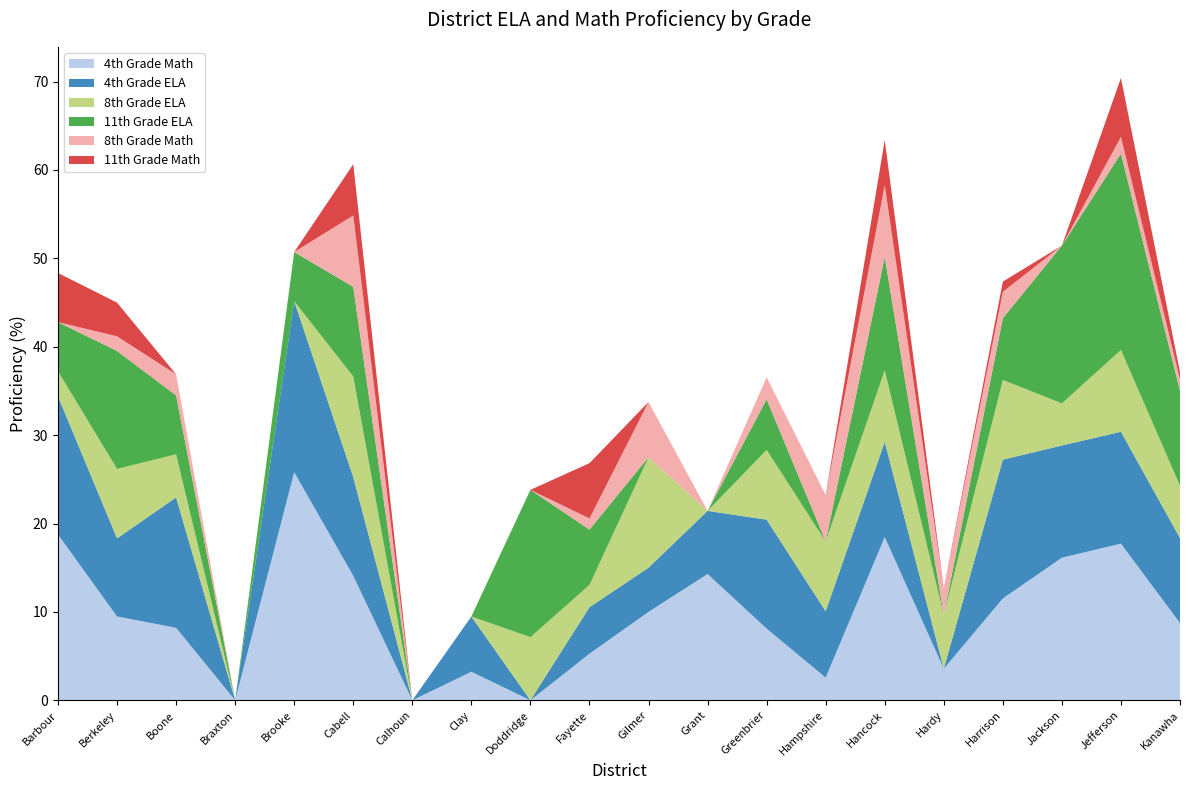

Reading left to right, list all the values displayed in this chart.

4th Grade Math: Barbour=18.8	Berkeley=9.5	Boone=8.2	Braxton=0.0	Brooke=25.8	Cabell=14.1	Calhoun=0.0	Clay=3.2	Doddridge=0.0	Fayette=5.3	Gilmer=10.0	Grant=14.3	Greenbrier=8.1	Hampshire=2.6	Hancock=18.5	Hardy=3.6	Harrison=11.5	Jackson=16.1	Jefferson=17.7	Kanawha=8.7
4th Grade ELA: Barbour=15.6	Berkeley=8.8	Boone=14.8	Braxton=0.0	Brooke=19.4	Cabell=11.2	Calhoun=0.0	Clay=6.2	Doddridge=0.0	Fayette=5.3	Gilmer=5.0	Grant=7.1	Greenbrier=12.3	Hampshire=7.5	Hancock=10.8	Hardy=0.0	Harrison=15.7	Jackson=12.7	Jefferson=12.7	Kanawha=9.6
8th Grade ELA: Barbour=2.9	Berkeley=7.9	Boone=4.9	Braxton=0.0	Brooke=0.0	Cabell=11.4	Calhoun=0.0	Clay=0.0	Doddridge=7.1	Fayette=2.5	Gilmer=12.5	Grant=0.0	Greenbrier=7.9	Hampshire=7.9	Hancock=8.1	Hardy=6.1	Harrison=9.0	Jackson=4.8	Jefferson=9.3	Kanawha=5.9
11th Grade ELA: Barbour=5.6	Berkeley=13.3	Boone=6.7	Braxton=0.0	Brooke=5.6	Cabell=10.1	Calhoun=0.0	Clay=0.0	Doddridge=16.7	Fayette=6.2	Gilmer=0.0	Grant=0.0	Greenbrier=5.7	Hampshire=0.0	Hancock=12.8	Hardy=0.0	Harrison=7.0	Jackson=17.9	Jefferson=22.2	Kanawha=10.7
8th Grade Math: Barbour=0.0	Berkeley=1.7	Boone=2.4	Braxton=0.0	Brooke=0.0	Cabell=8.1	Calhoun=0.0	Clay=0.0	Doddridge=0.0	Fayette=1.3	Gilmer=6.2	Grant=0.0	Greenbrier=2.5	Hampshire=5.3	Hancock=8.1	Hardy=3.0	Harrison=3.0	Jackson=0.0	Jefferson=1.9	Kanawha=1.3
11th Grade Math: Barbour=5.6	Berkeley=3.8	Boone=0.0	Braxton=0.0	Brooke=0.0	Cabell=5.8	Calhoun=0.0	Clay=0.0	Doddridge=0.0	Fayette=6.2	Gilmer=0.0	Grant=0.0	Greenbrier=0.0	Hampshire=0.0	Hancock=5.1	Hardy=0.0	Harrison=1.2	Jackson=0.0	Jefferson=6.7	Kanawha=0.8